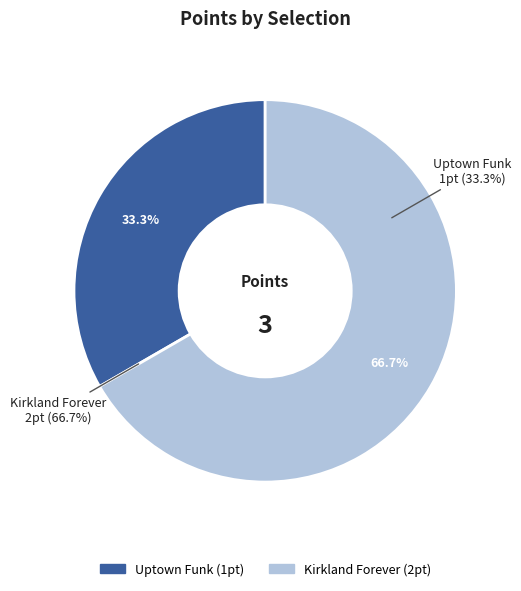

To the nearest percent, what is the difference between the Kirkland Forever and Uptown Funk slice percentages?

33%